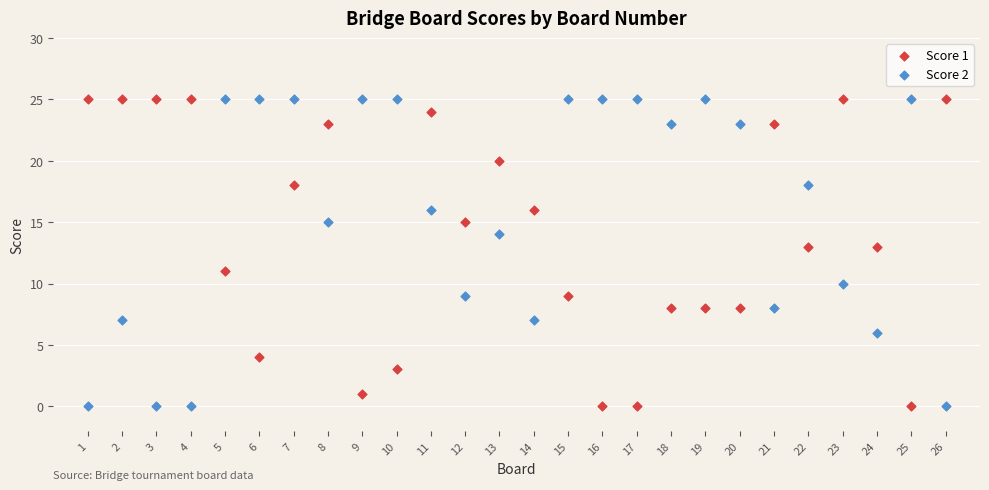

Across all data points, what is the range of X values (max minus min)?

25